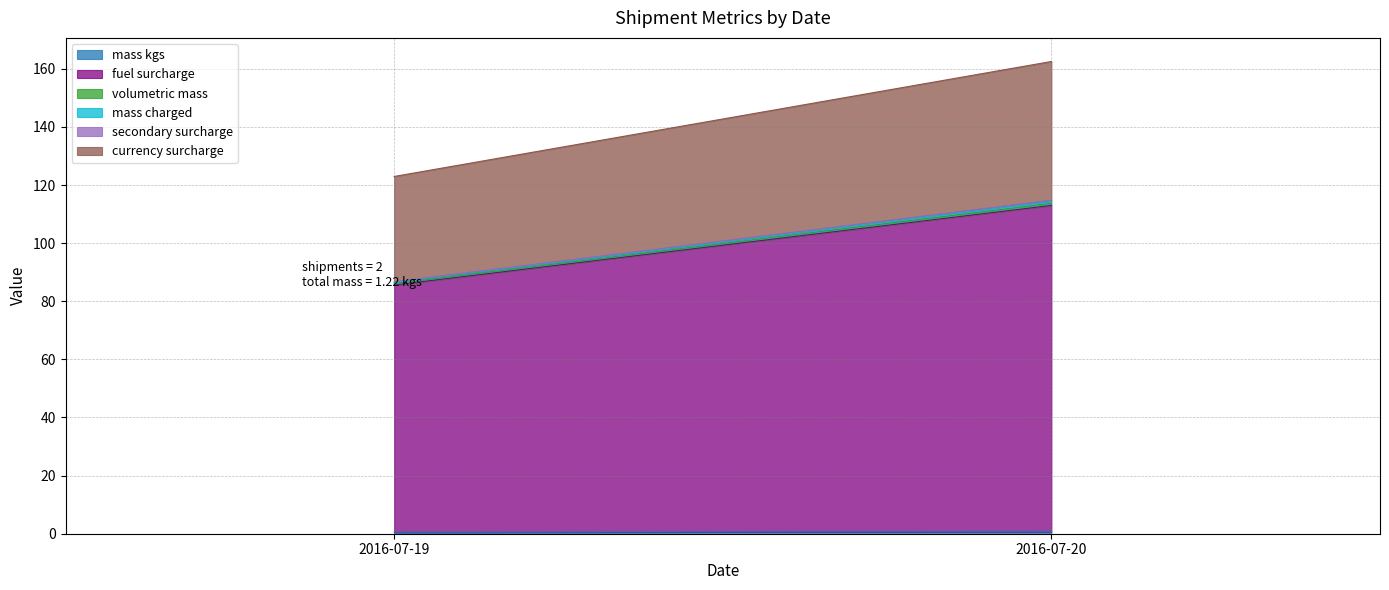

At which category is the sum across all series the highest?

2016-07-20